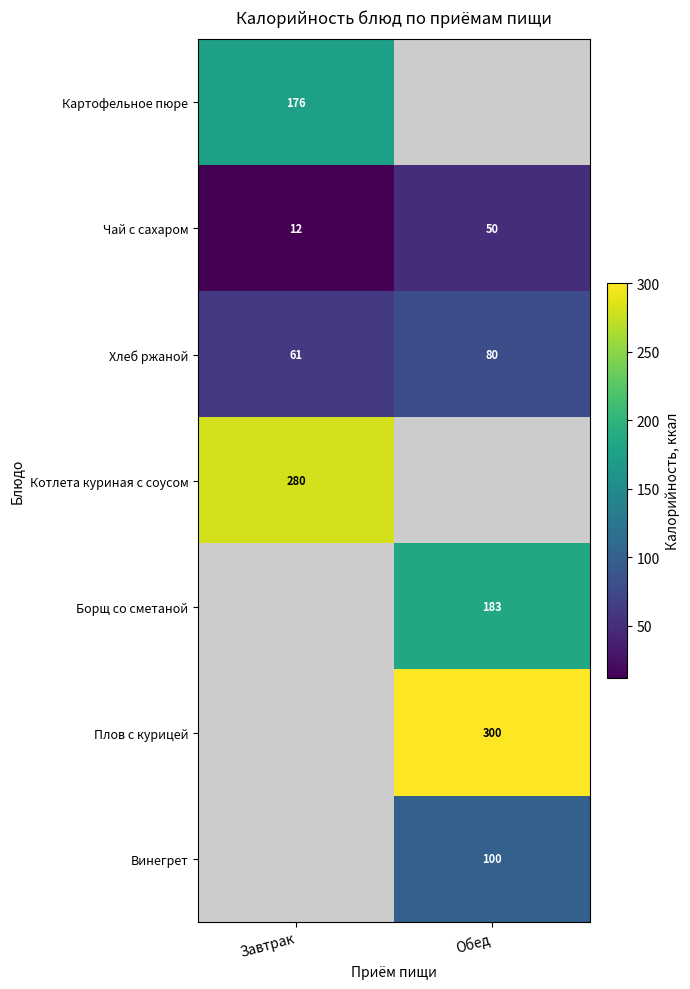

Which label corresponds to the smallest value in the chart?

Завтрак